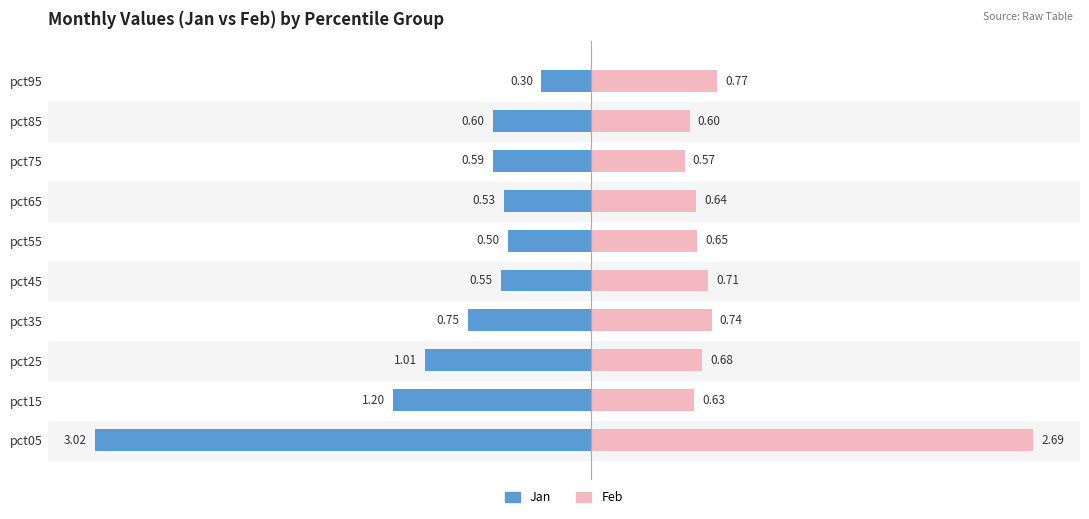

At pct25, list the series in order from largest to smallest.

Feb, Jan